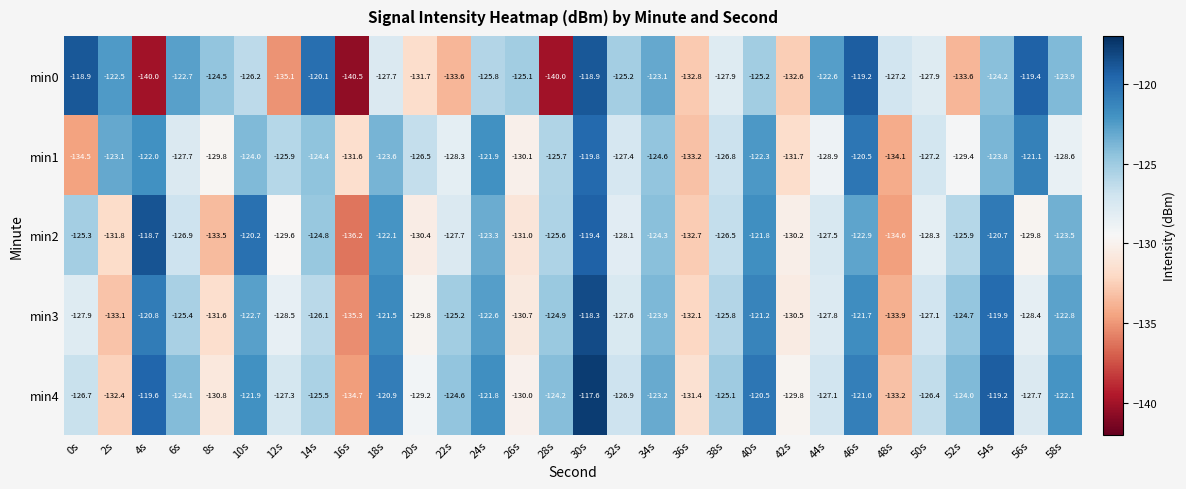

What is the maximum value shown in the chart?

-117.6